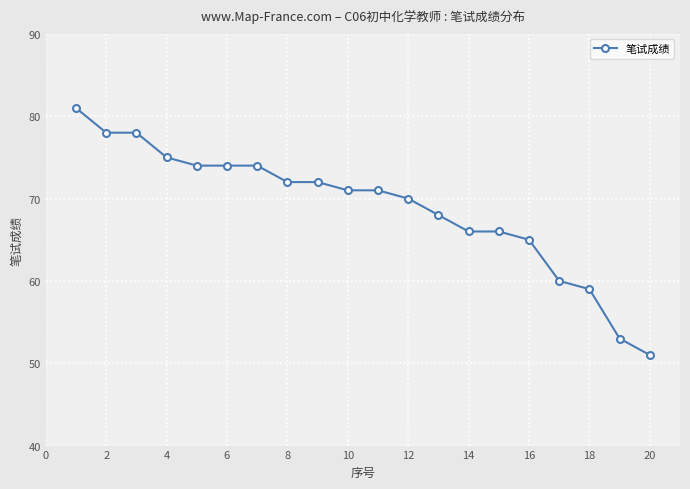

What is the minimum value shown in the chart?

51